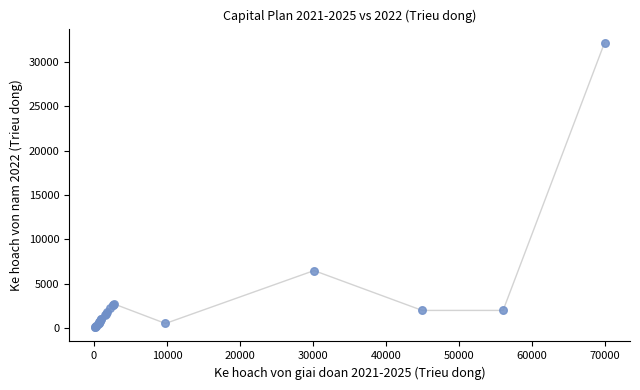

What Y value in the scatter plot is closest to 16131?

6490.0